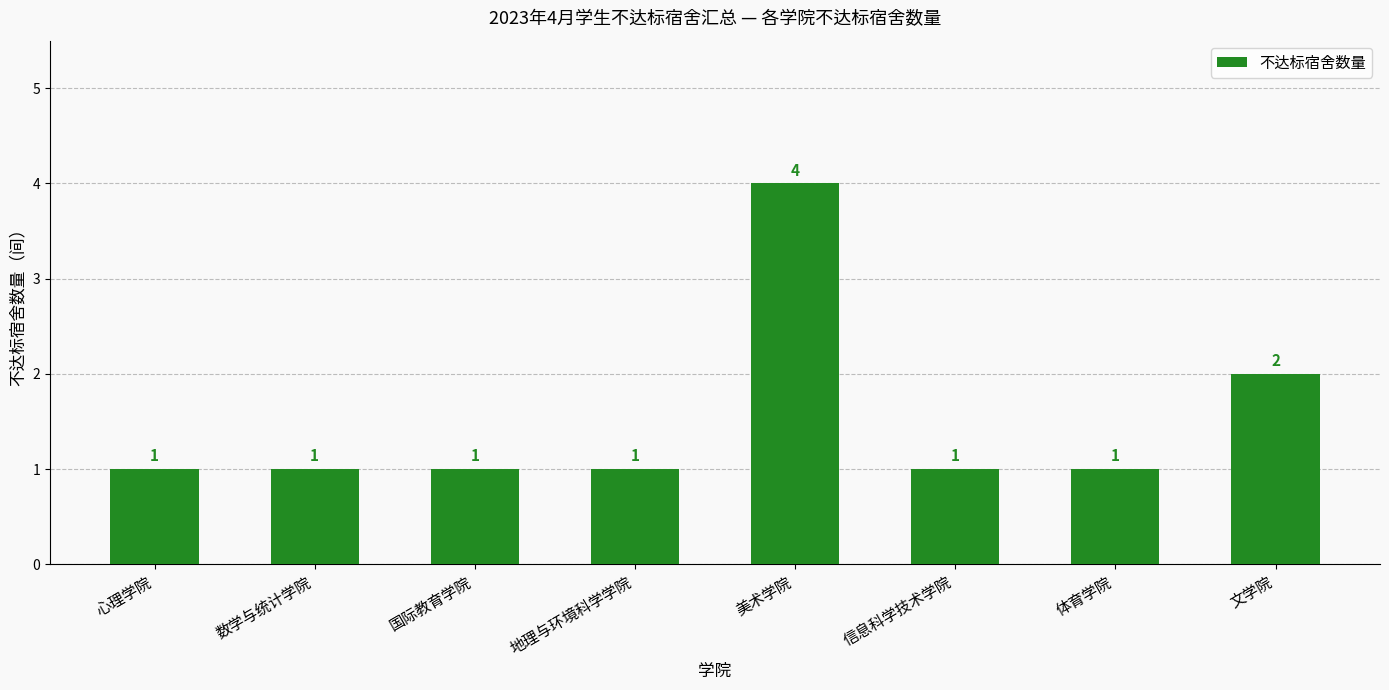

Does the chart contain any negative values?

No